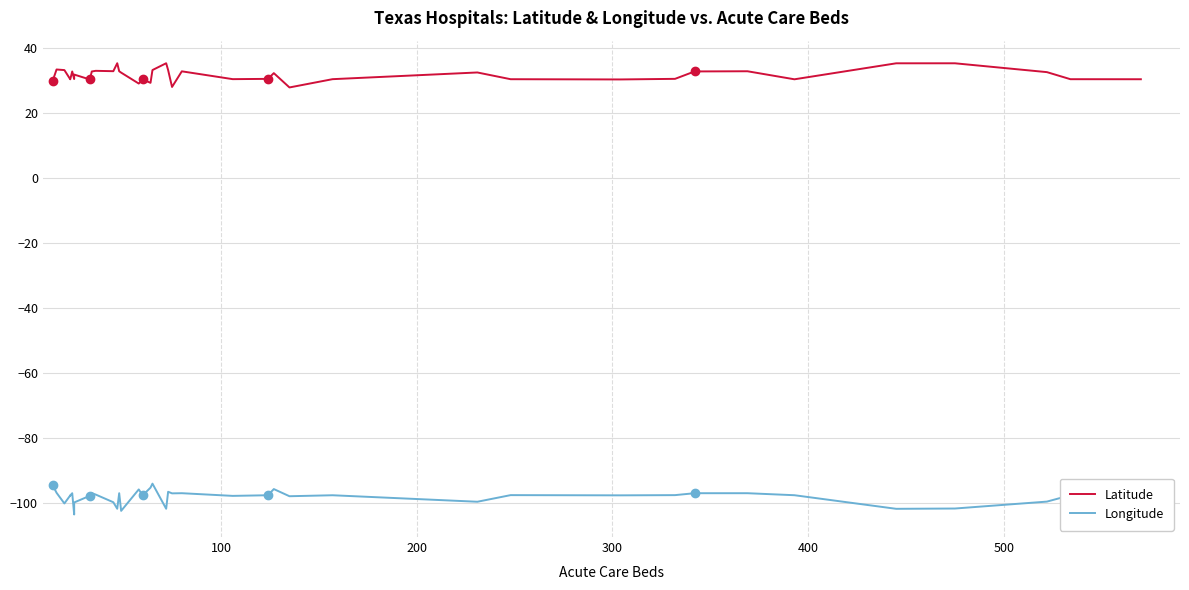

True or false: Longitude and Latitude cross at least once.

False